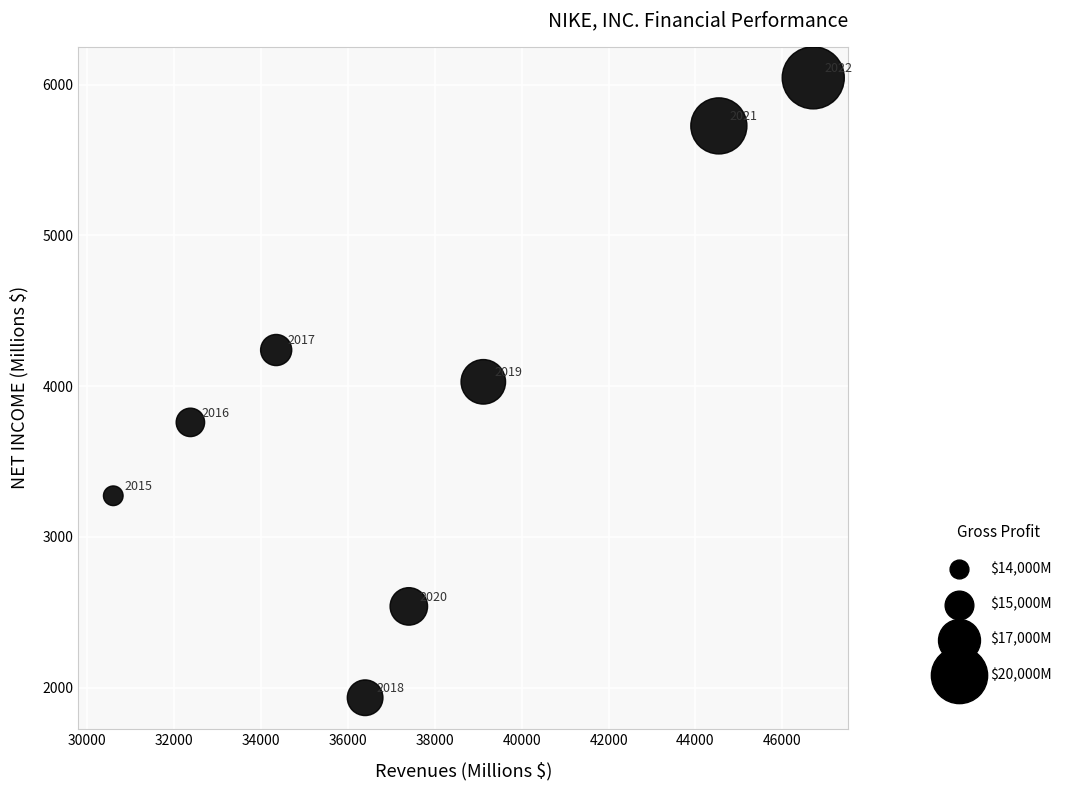

What Y value in the scatter plot is closest to 3989?

4029